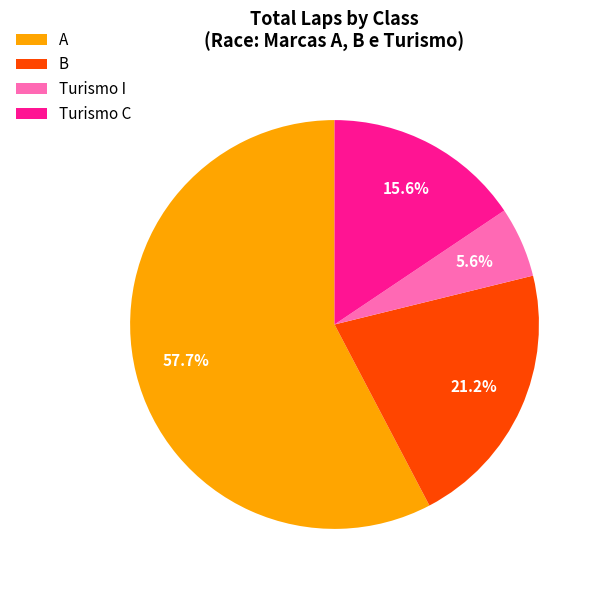

Between Turismo I and A, which is larger?

A